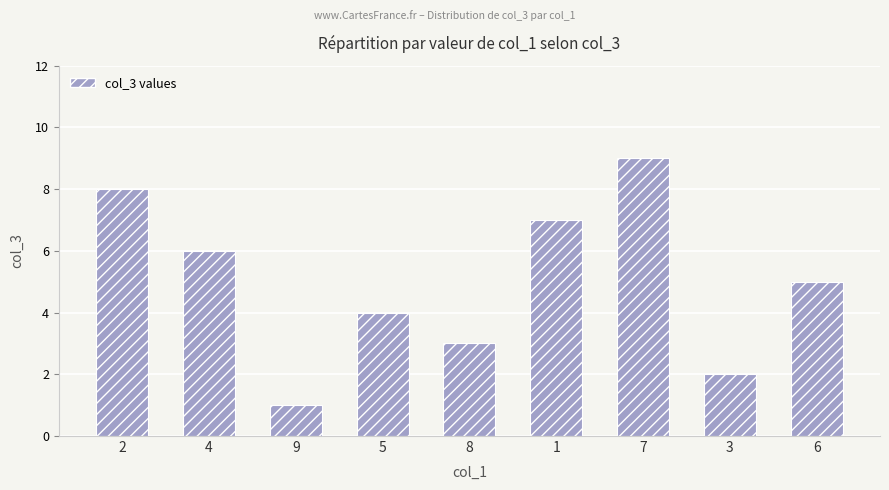

Which category has the lowest value across all series?

9